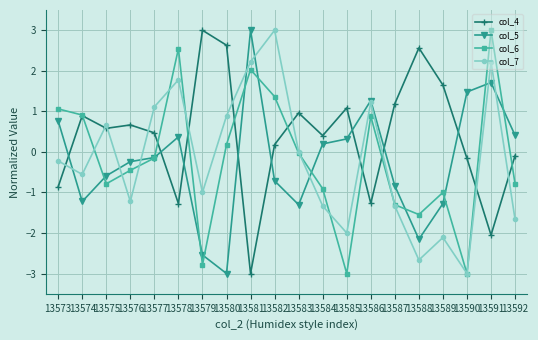

What is the spread (max minus min) of values at 13579?

5.8